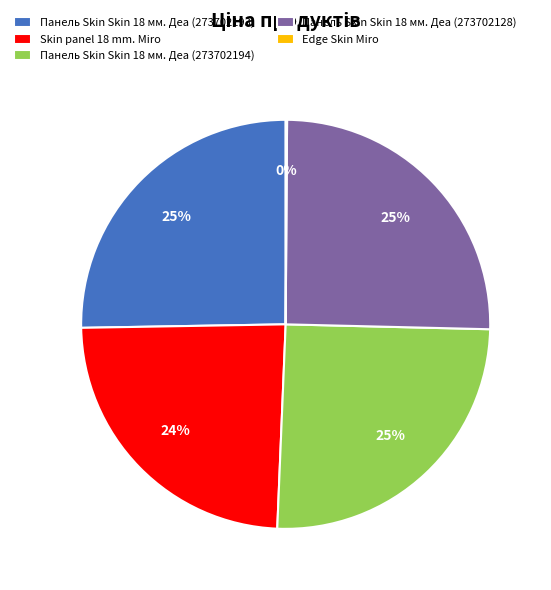

To the nearest percent, what portion does Панель Skin Skin 18 мм. Деа (273702193) represent?

25%